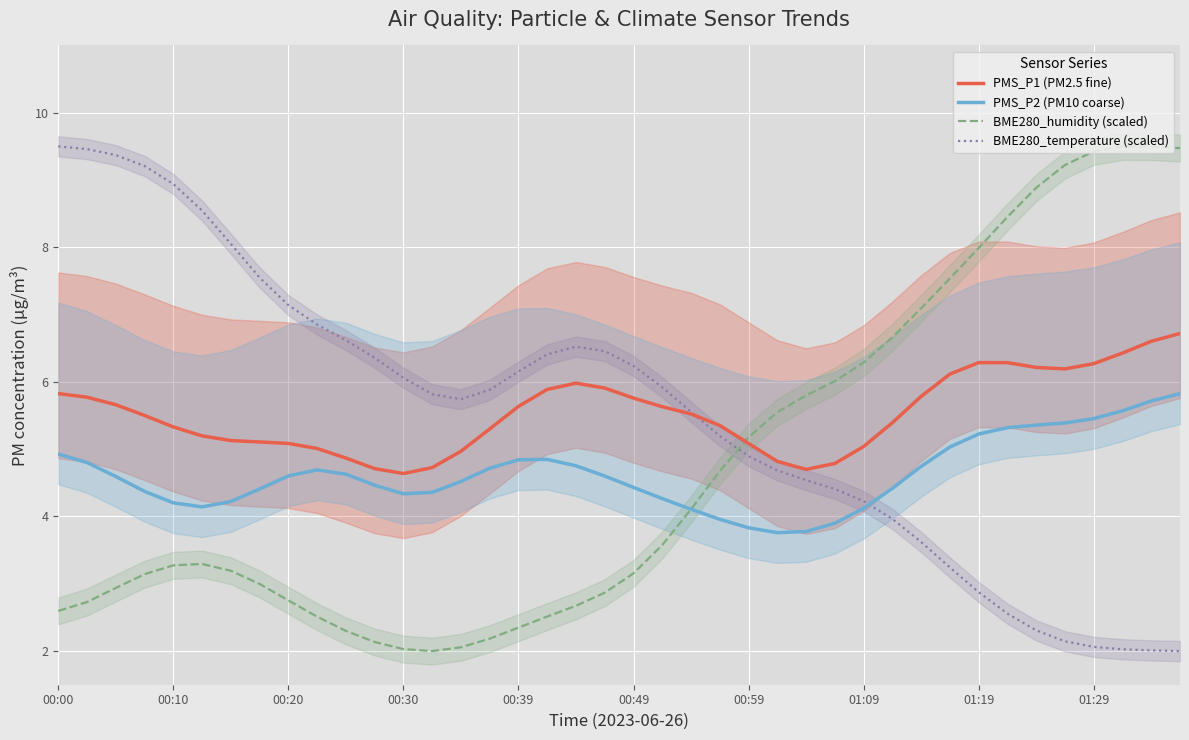

True or false: BME280_temperature (scaled) has a value of 5.9 at 00:00.

False